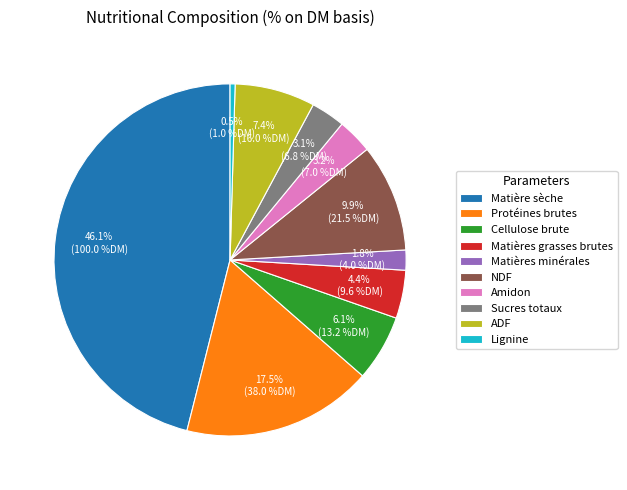

To the nearest percent, what is the average slice percentage?

10%